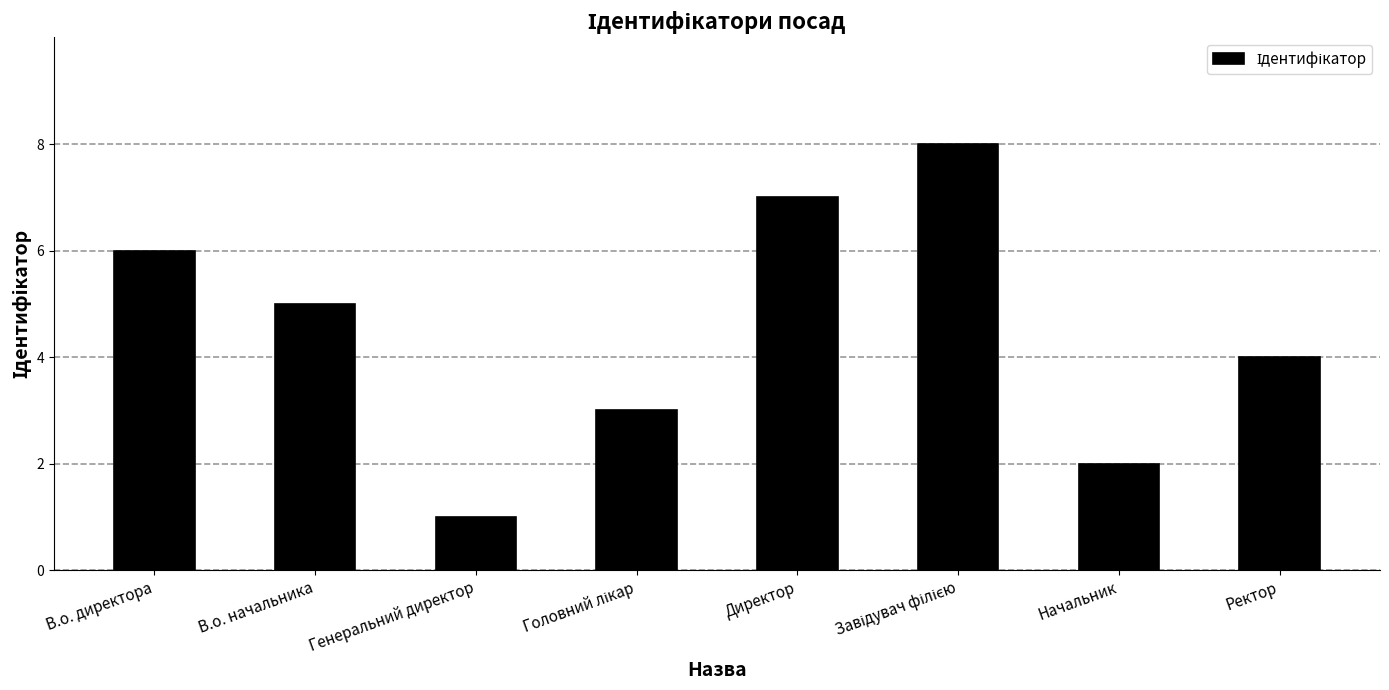

Is it true that the value at Директор is 7?

True